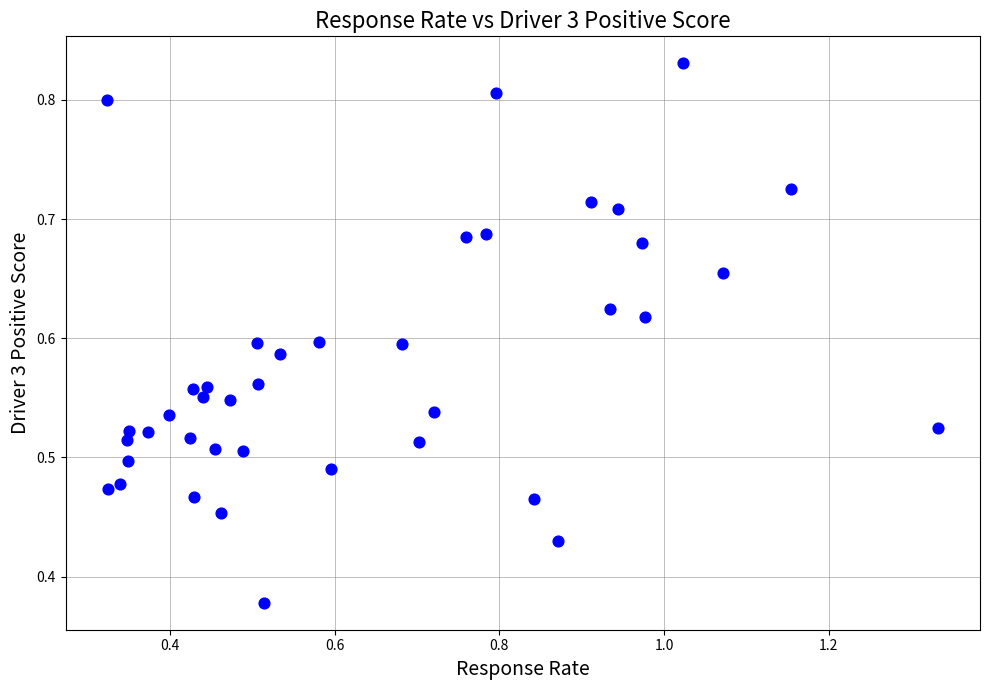

What is the range of X values (max minus min)?

1.0